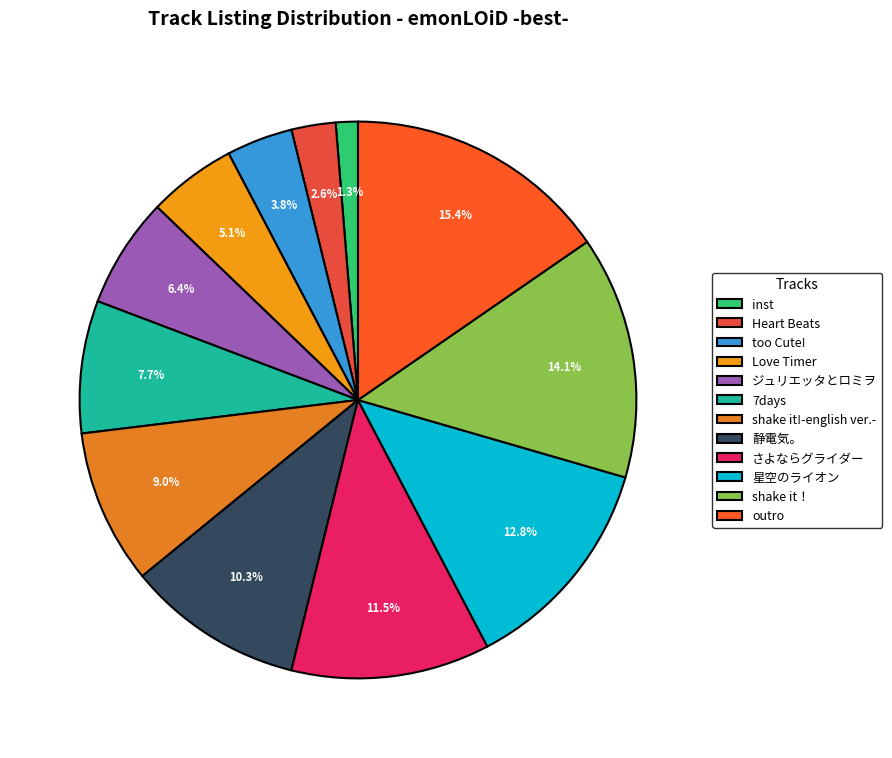

True or false: 星空のライオン accounts for 19% of the total.

False